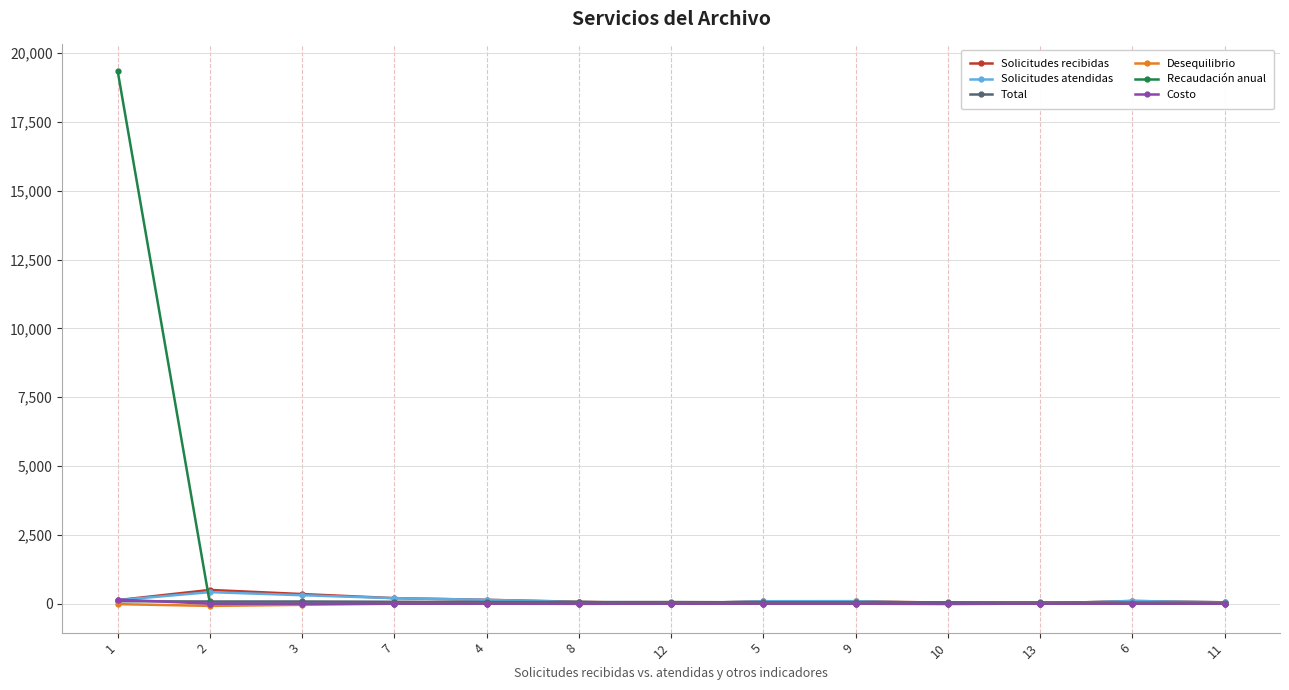

Which series changed the most between 1 and 9?

Recaudación anual